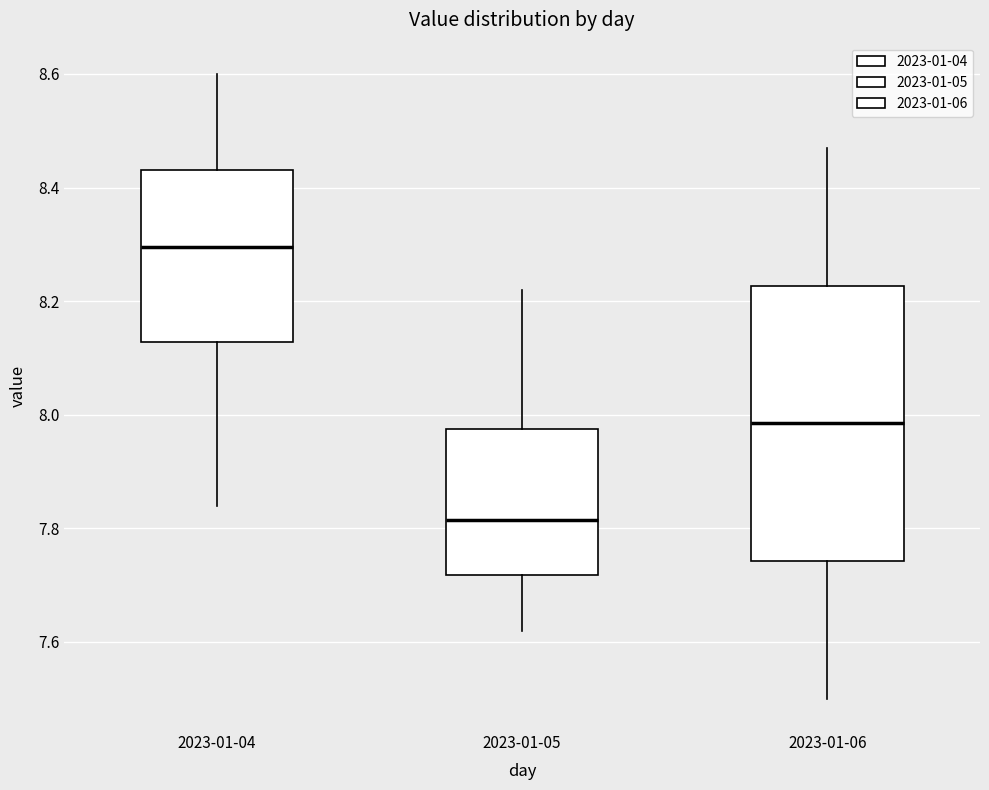

Which box has the highest median line?

2023-01-04